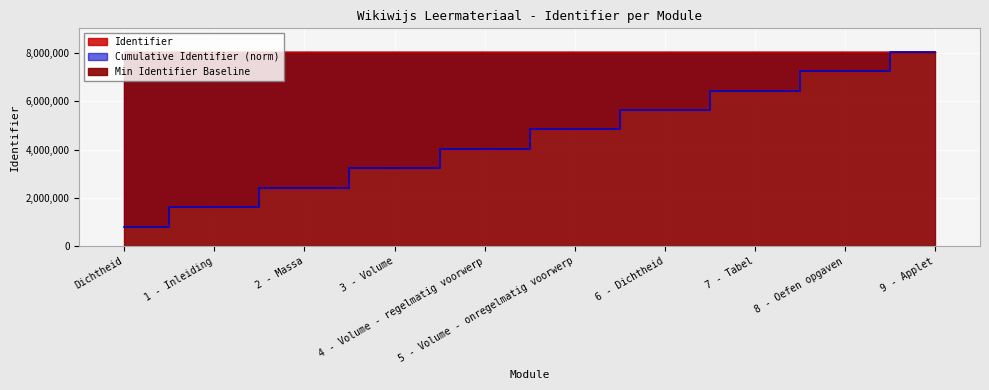

Reading right to left, what are all the values shown in this chart?

8056604	8056602	8056600	8056598	8056596	8056594	8056592	8056590	8056588	8056587